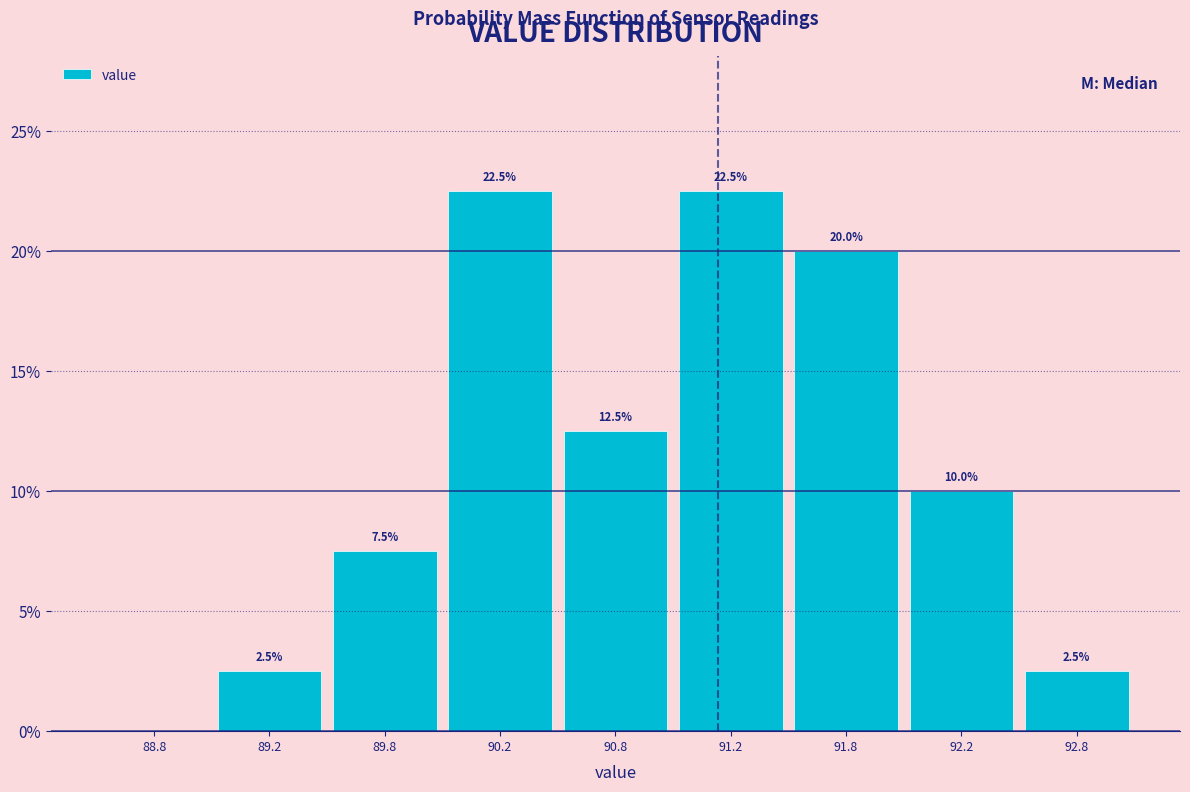

Between 89.2 and 90.8, which is larger?

90.8